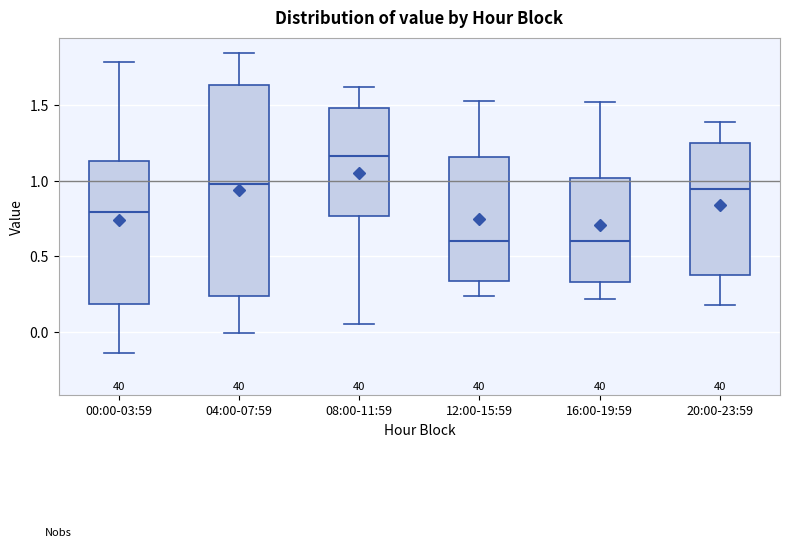

Which box's median line is the highest?

08:00-11:59